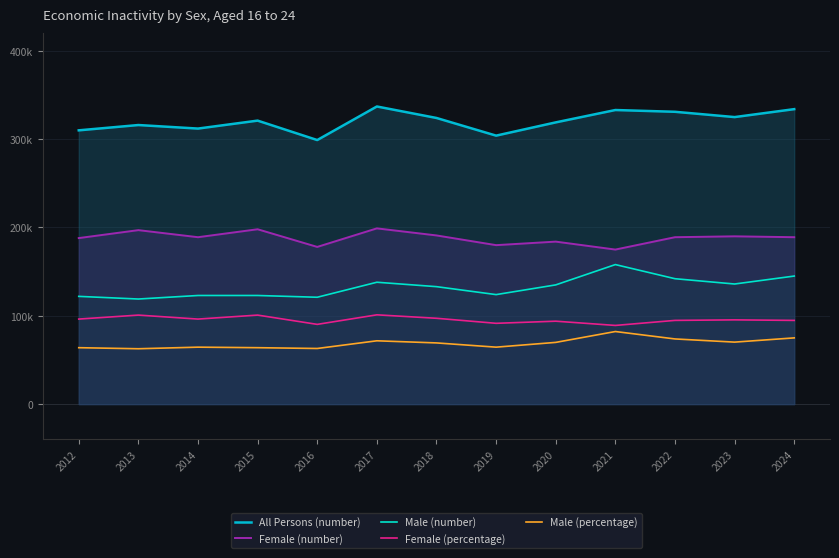

What is the sum of all Male (number) values?

1719000.0